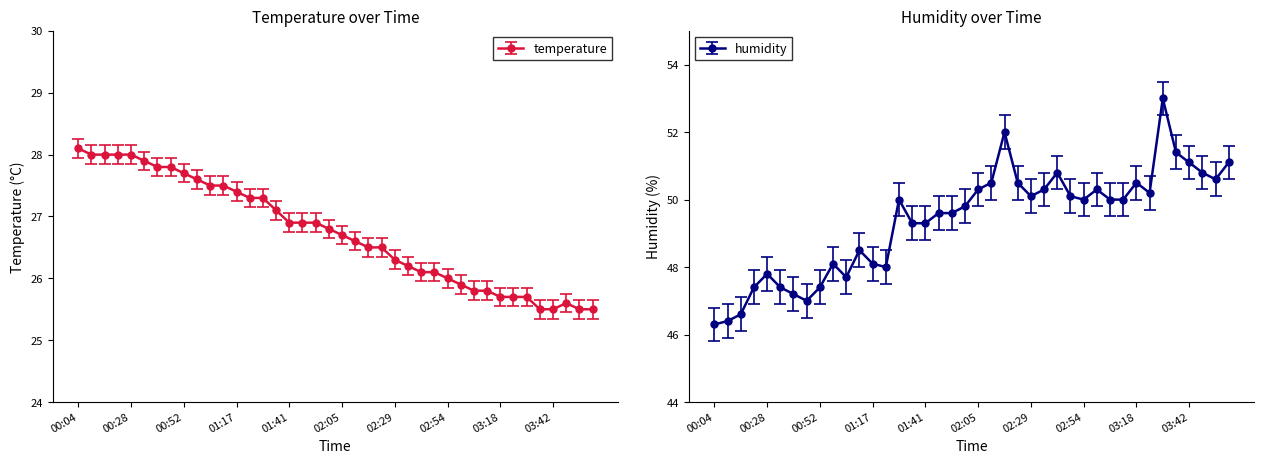

Is it true that temperature equals 26.5 at 02:23?

True